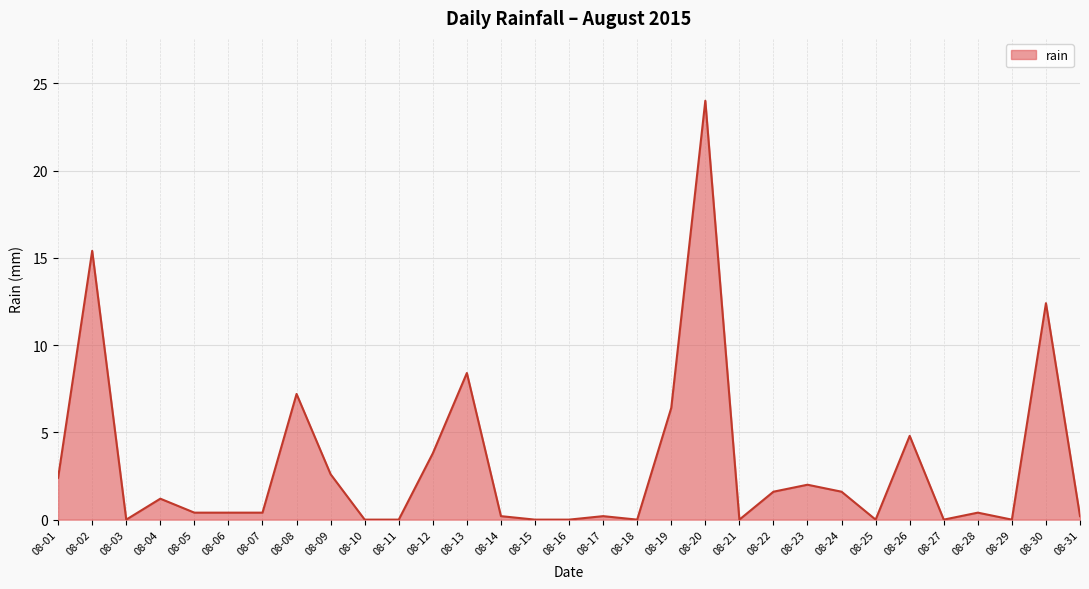

Reading left to right, list all the values displayed in this chart.

2.4	15.4	0.0	1.2	0.4	0.4	0.4	7.2	2.6	0.0	0.0	3.8	8.4	0.2	0.0	0.0	0.2	0.0	6.4	24.0	0.0	1.6	2.0	1.6	0.0	4.8	0.0	0.4	0.0	12.4	0.2